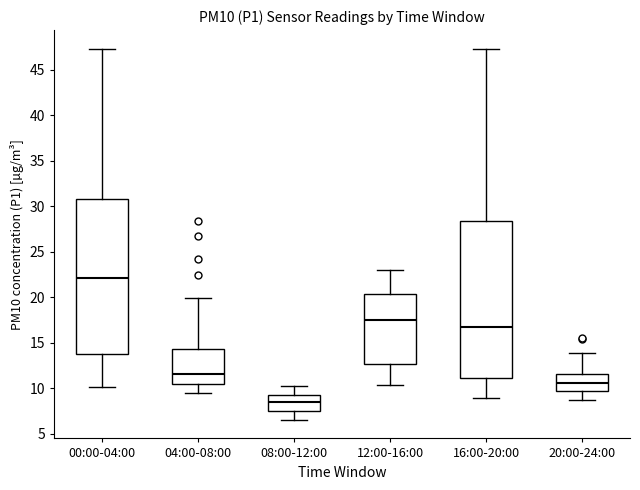

Reading left to right, read every box against the y-axis: the position of its median line, the range the box covers, and the ends of its whiskers. The values are not printed on the chart, so give them approximately, as read against the axis.

00:00-04:00: median 22.0, box 14.0 to 31.0, whiskers 10.0 to 47.5
04:00-08:00: median 11.5, box 10.5 to 14.5, whiskers 9.5 to 20.0
08:00-12:00: median 8.5, box 7.5 to 9.5, whiskers 6.5 to 10.5
12:00-16:00: median 17.5, box 12.5 to 20.5, whiskers 10.5 to 23.0
16:00-20:00: median 16.5, box 11.0 to 28.5, whiskers 9.0 to 47.5
20:00-24:00: median 10.5, box 9.5 to 11.5, whiskers 9.0 to 14.0